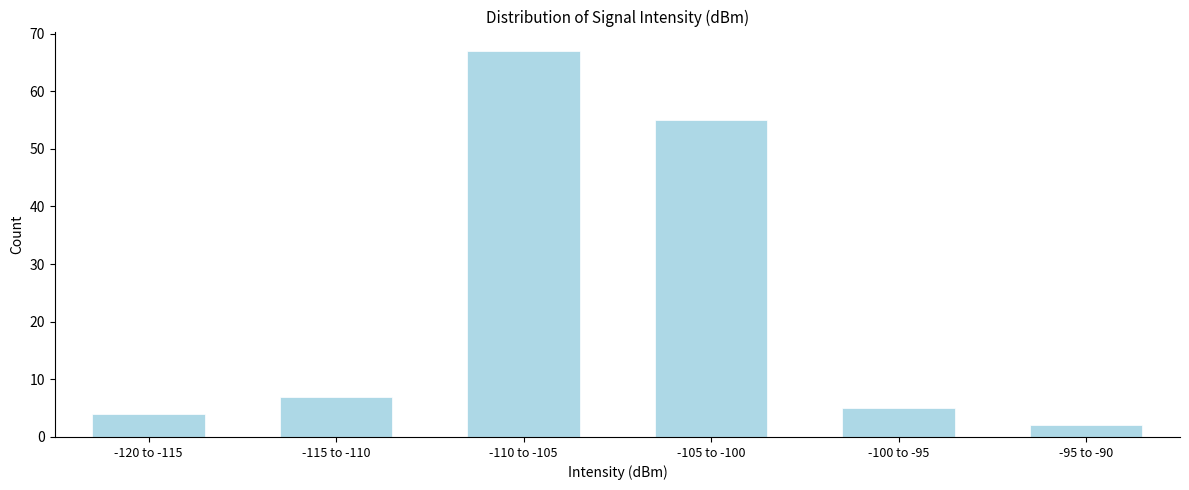

Reading right to left, what are all the values shown in this chart?

2	5	55	67	7	4